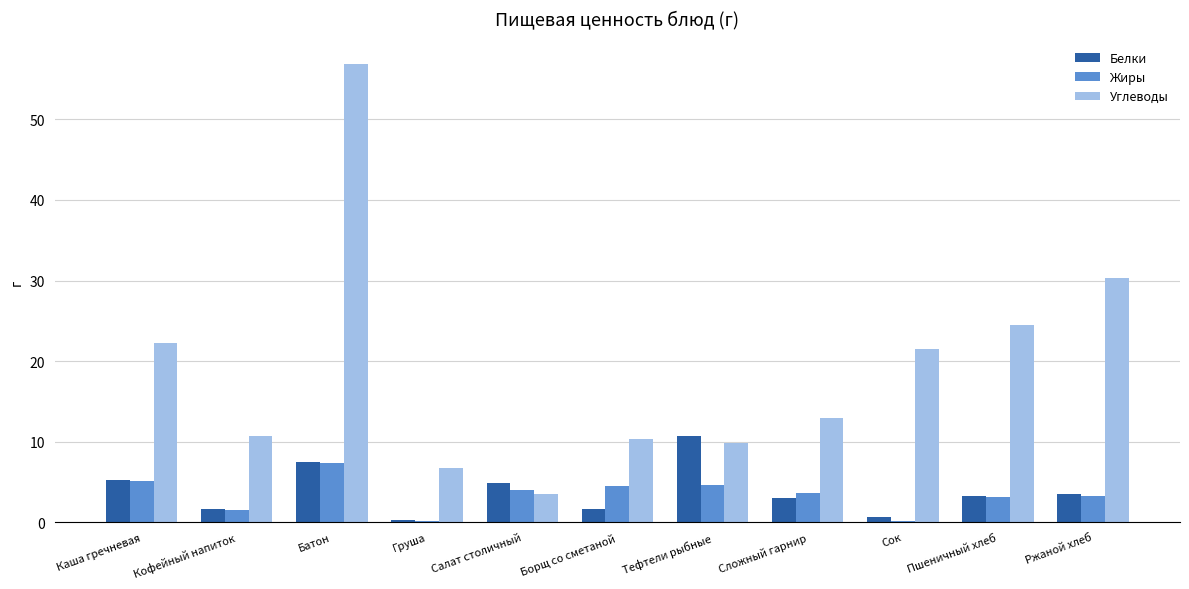

How many categories are shown in the chart?

11